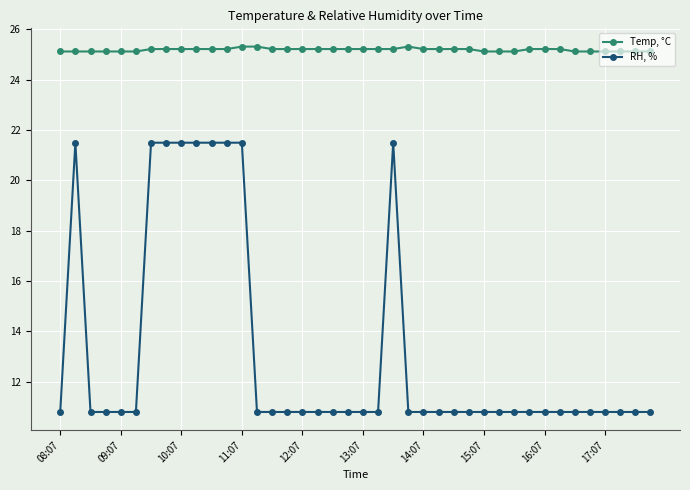

True or false: RH, % and Temp, °C cross at least once.

False